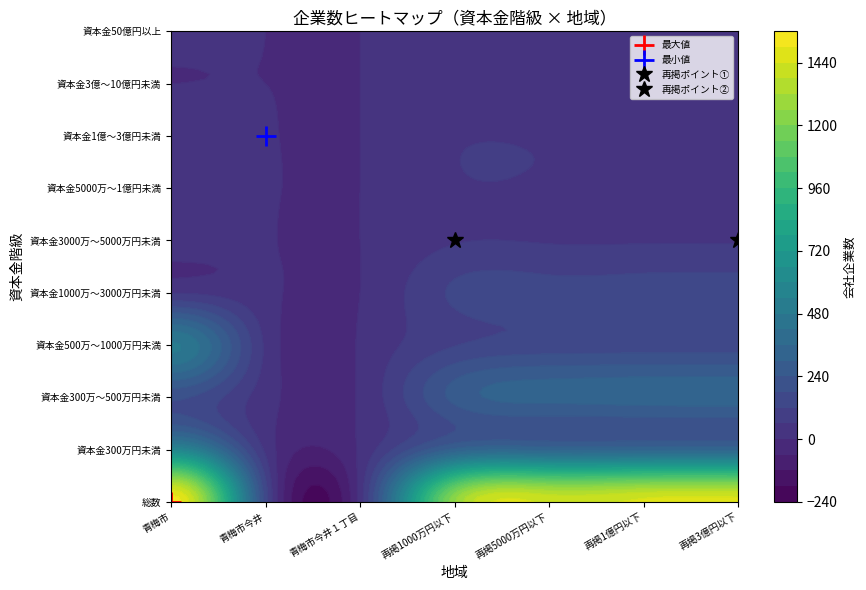

Which series changed the most between 1 and 4?

1